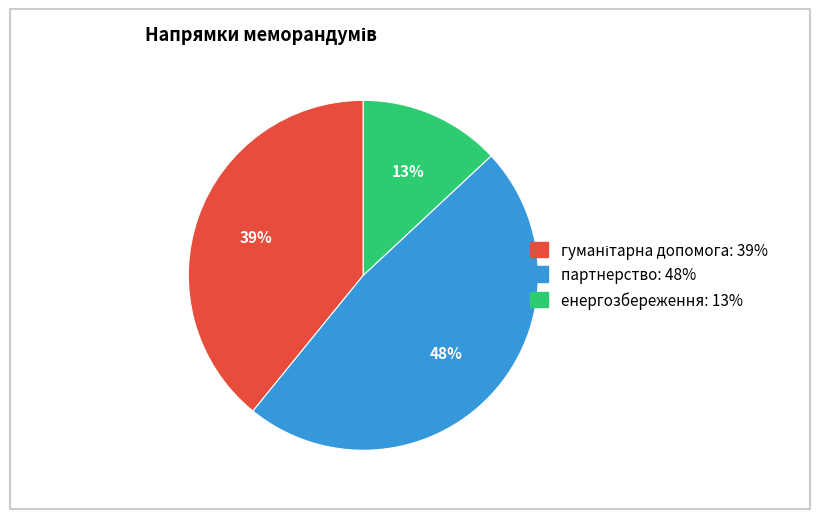

To the nearest percent, what portion does енергозбереження represent?

13%